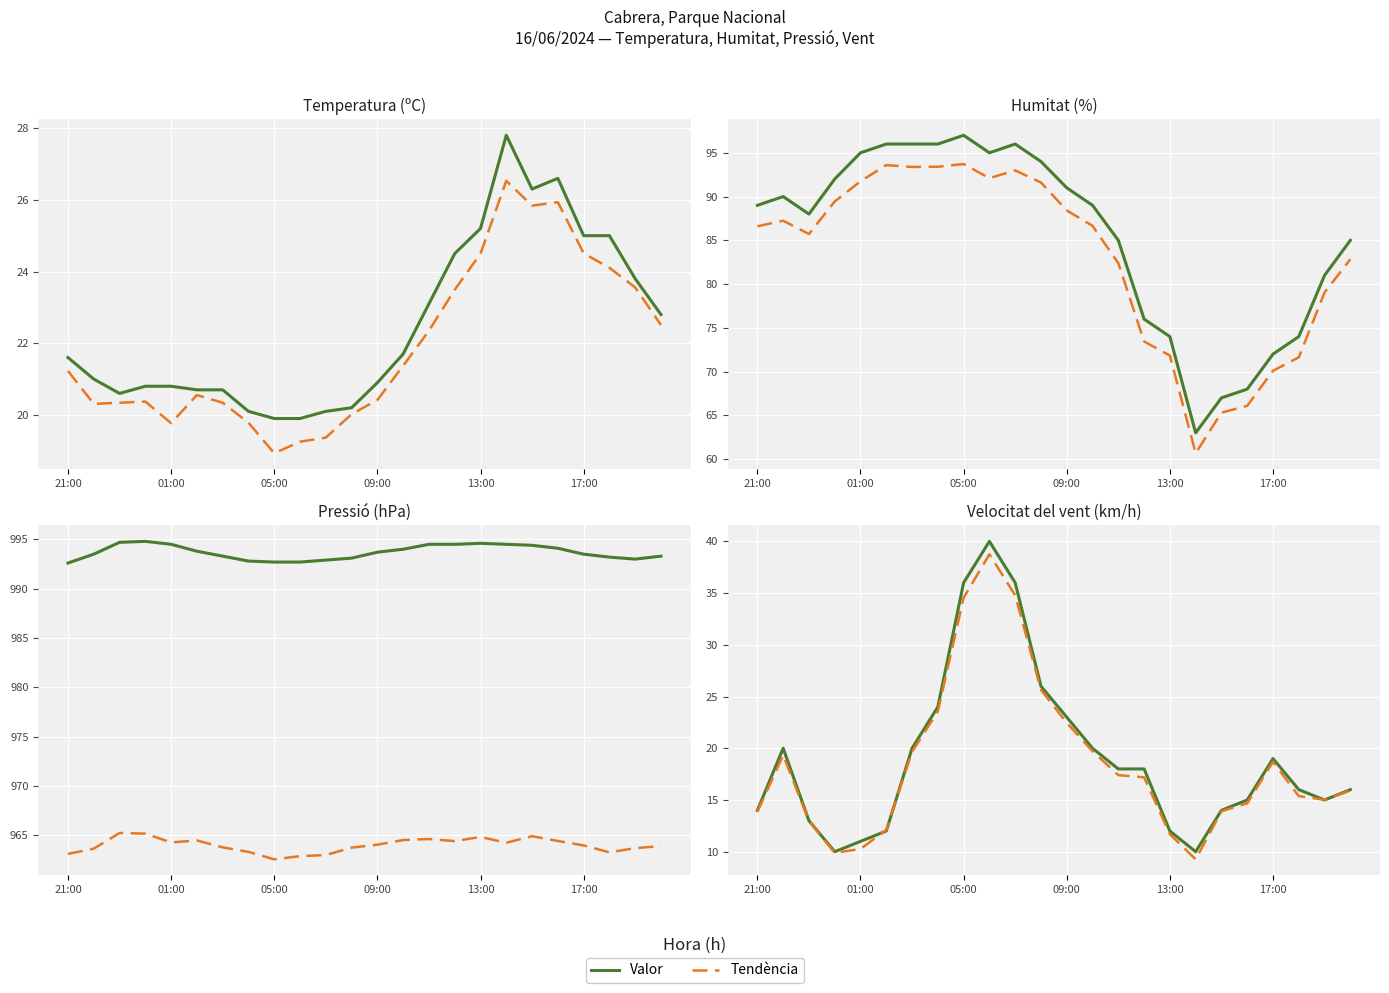

What is the minimum value shown in the chart?

10.0